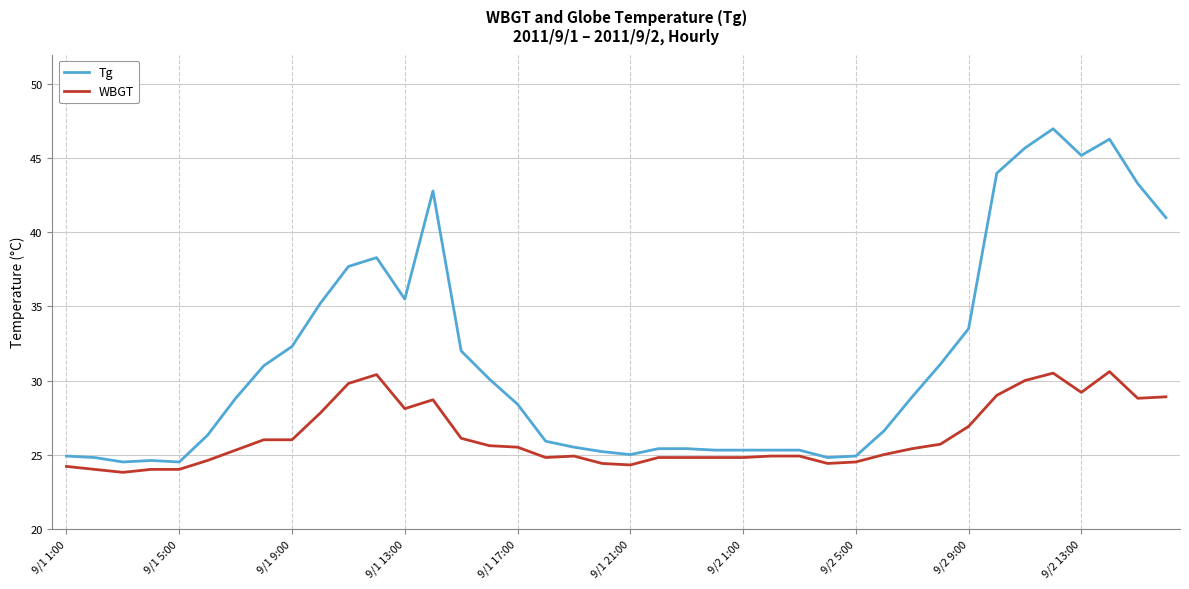

Which series has the widest spread of values?

Tg